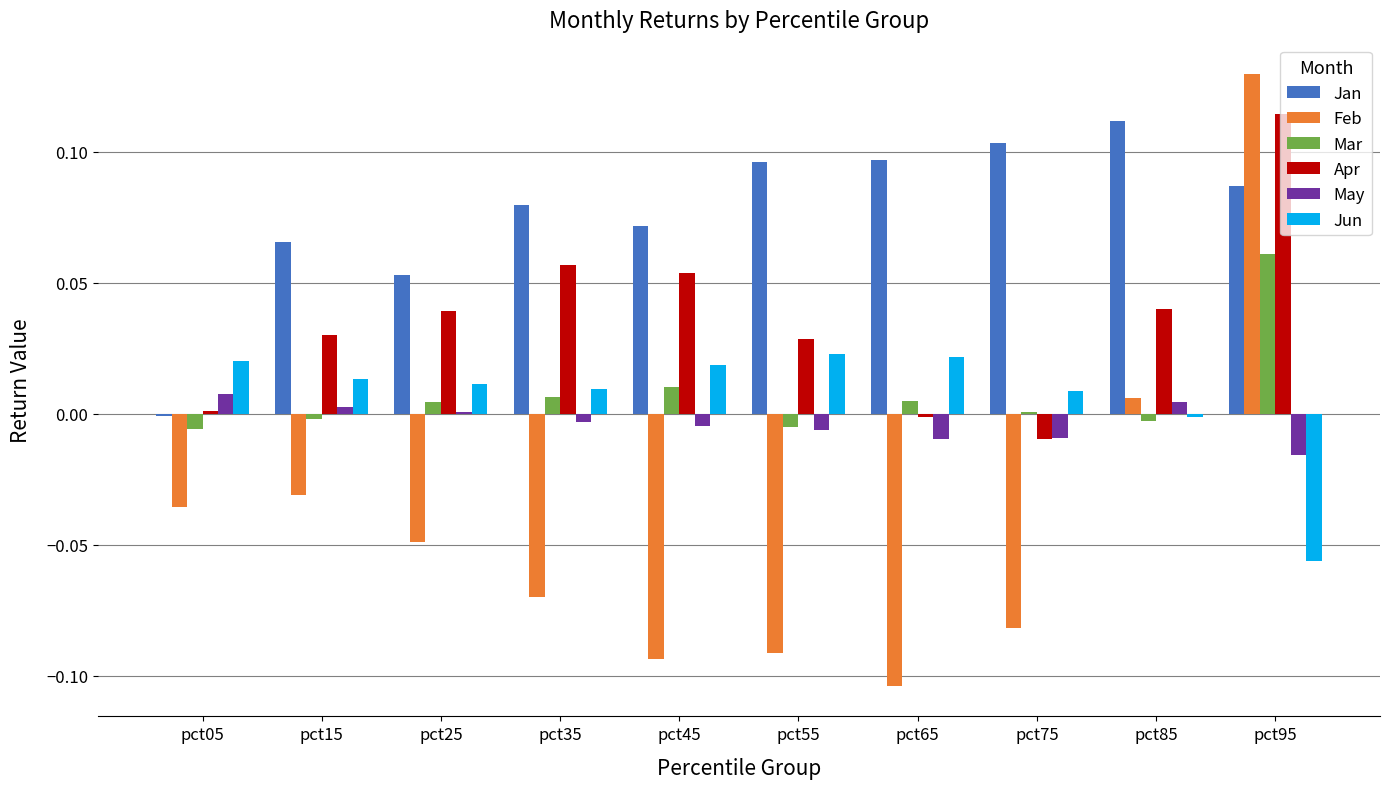

Is it true that Jan equals 0.0 at pct65?

False